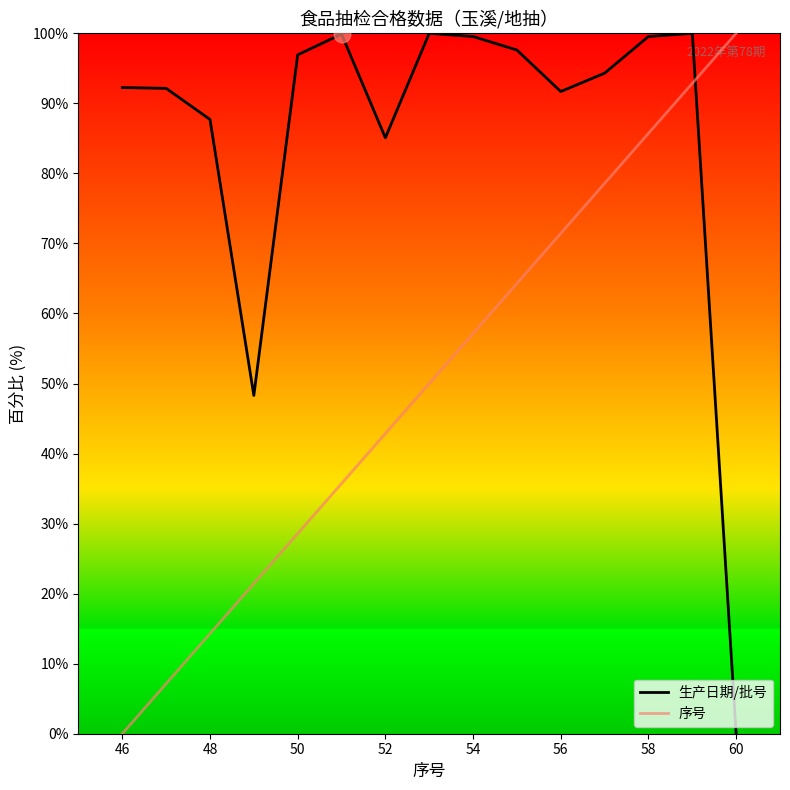

What is the difference between the maximum and minimum values in the 序号 series?

100.0